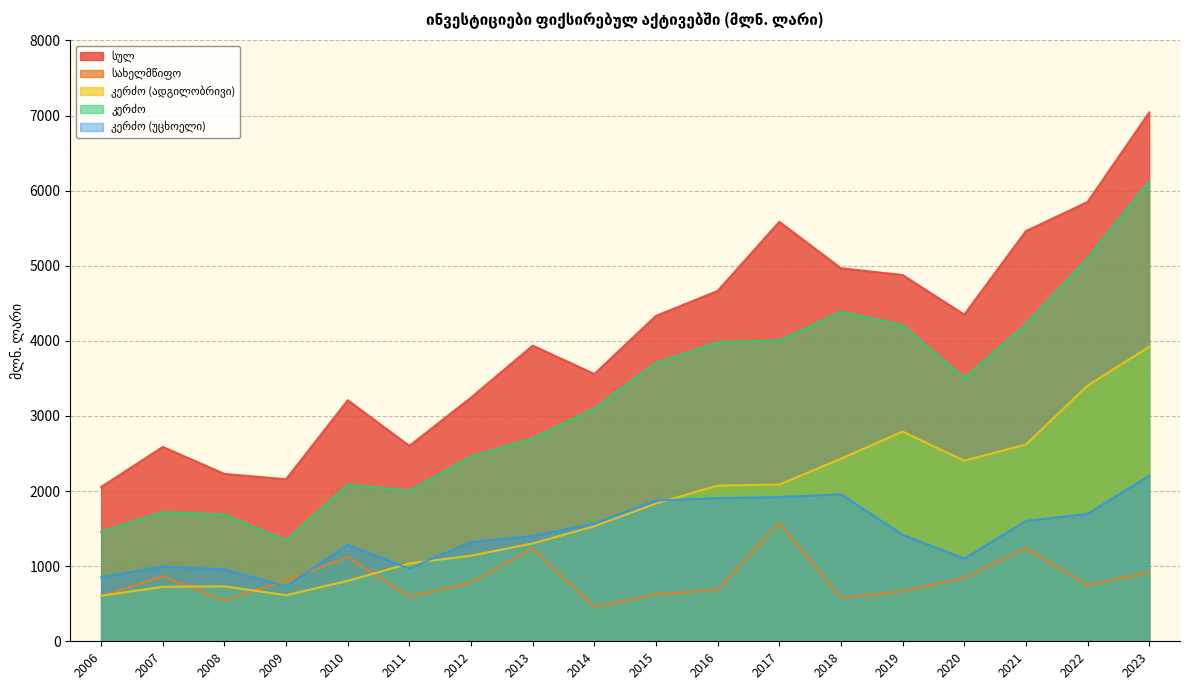

The კერძო (უცხოელი) series shows 1400.1 at 2013. True or false?

True